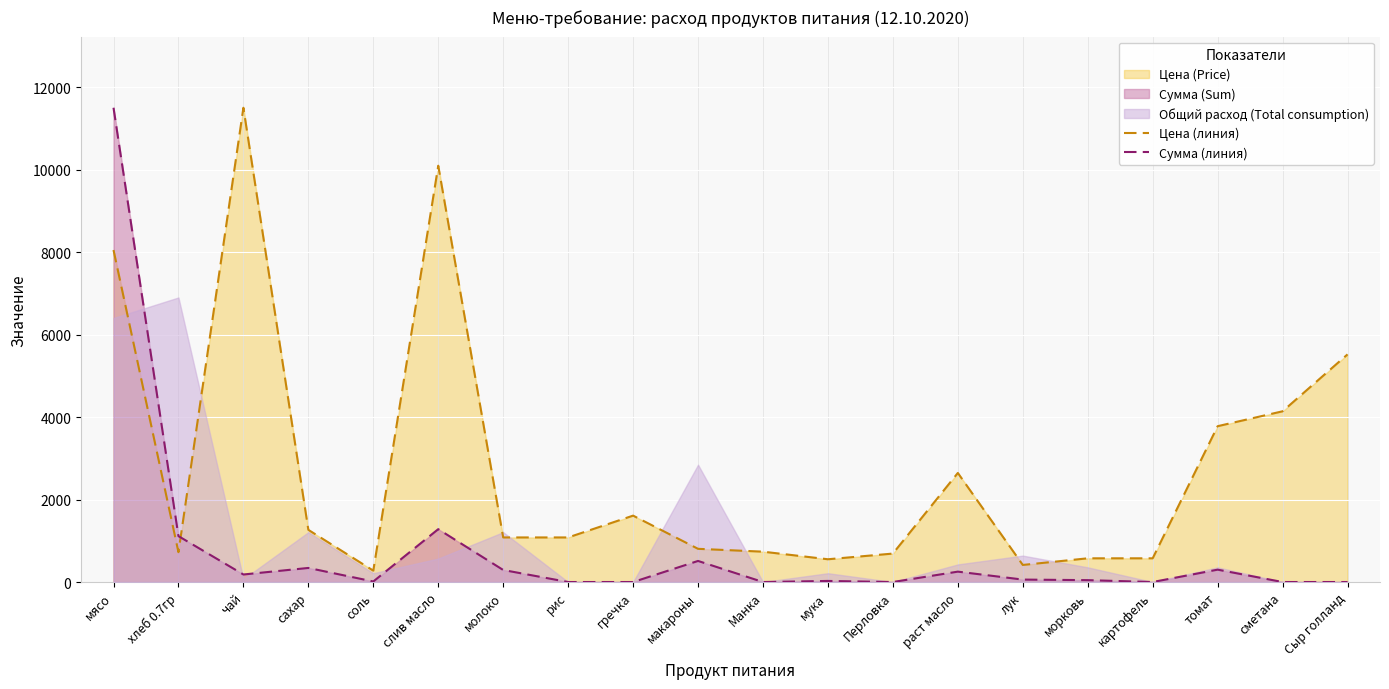

True or false: Сумма (линия) has more than 2 points higher than both neighbors.

True